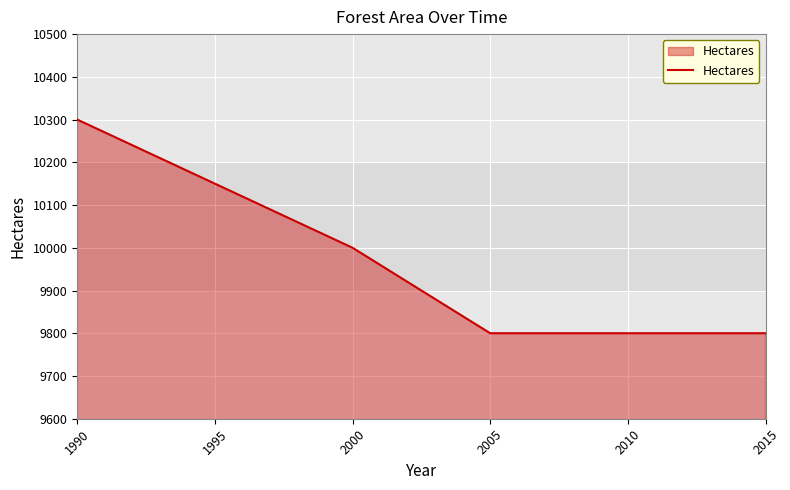

What is the difference between the maximum and minimum values?

500